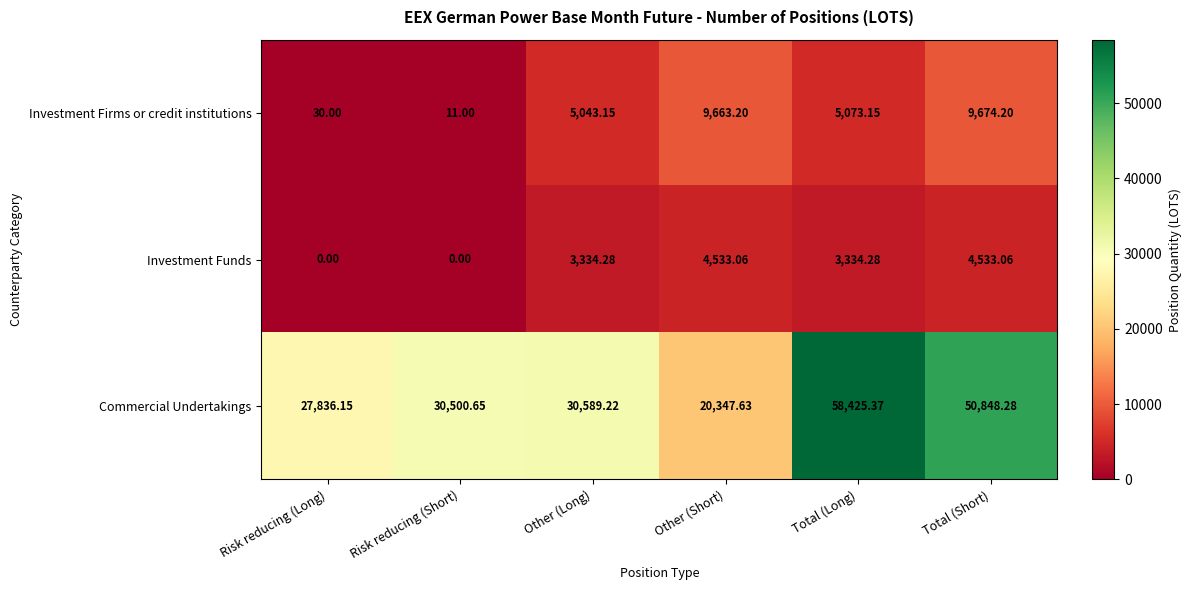

At which category is the sum across all series the highest?

Total (Long)